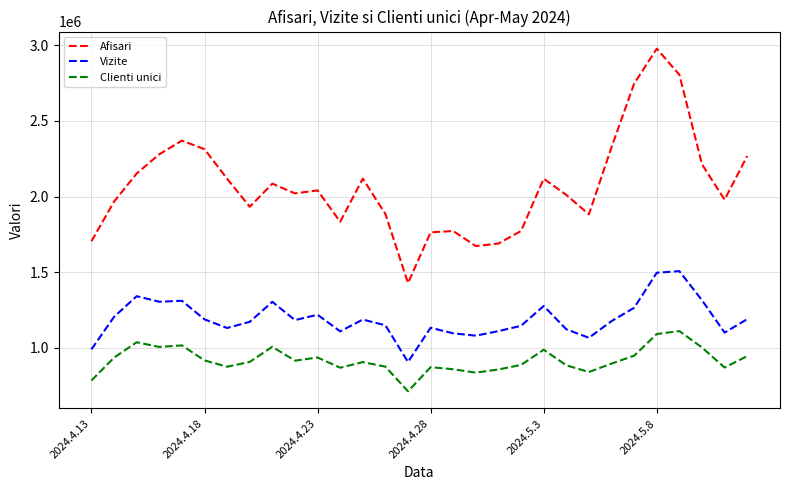

Which series has the largest total across all categories?

Afisari